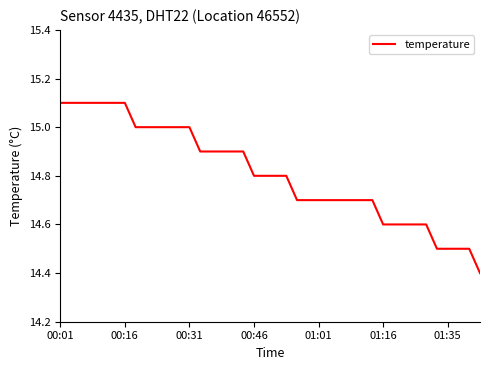

What is the difference between the maximum and minimum values?

0.7